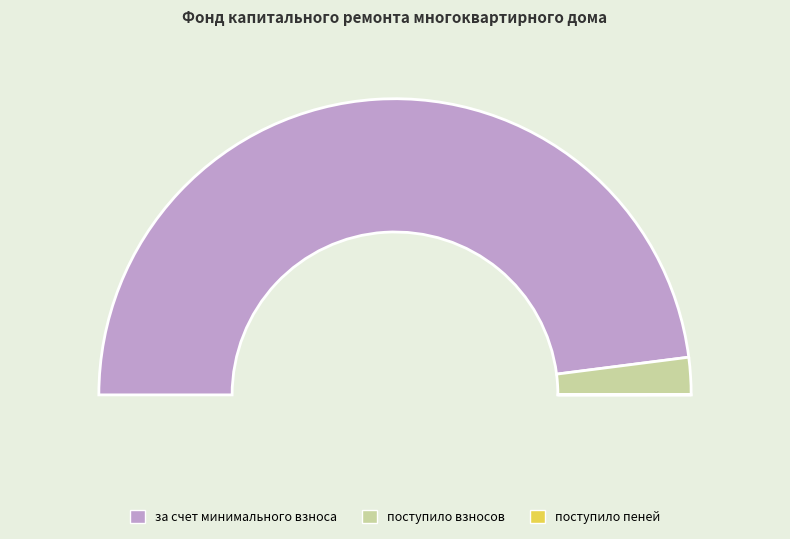

To the nearest percent, what portion does за счет минимального взноса represent?

96%